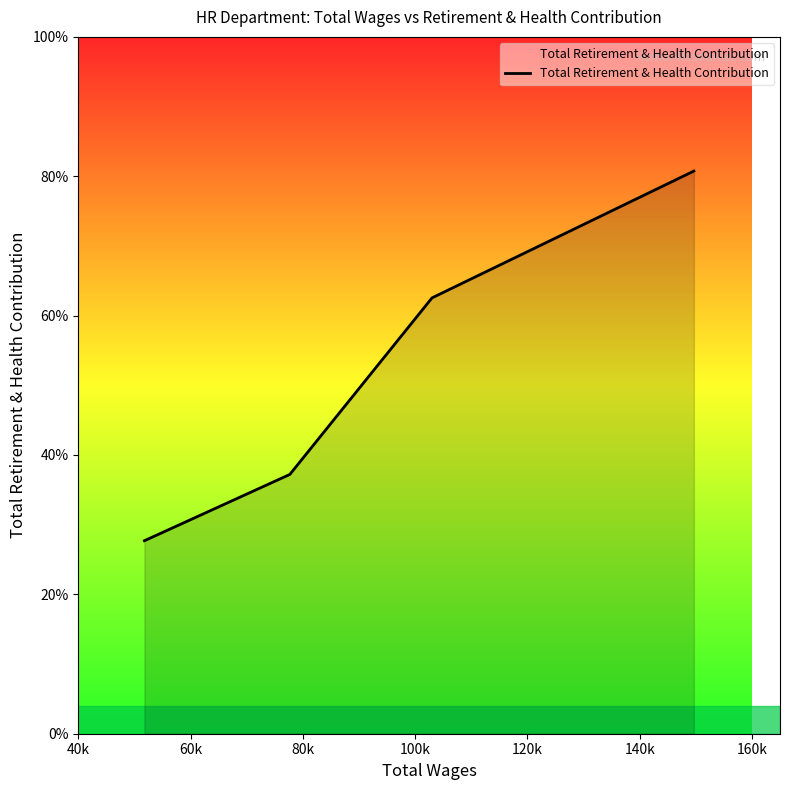

Which label corresponds to the smallest value in the chart?

40k